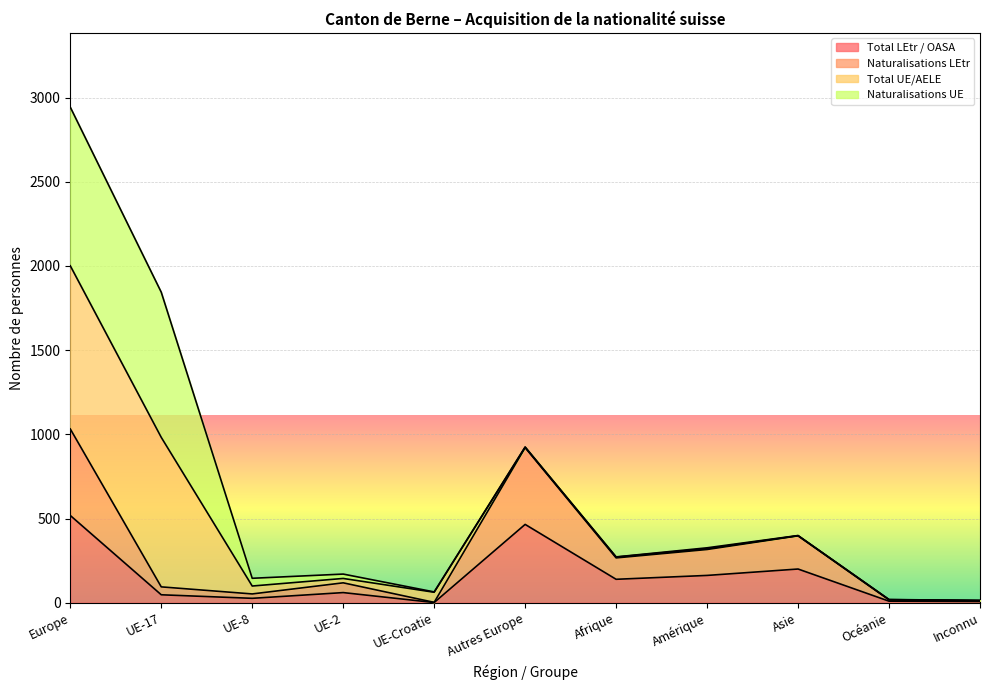

Does the chart display data point markers on the line(s)?

No